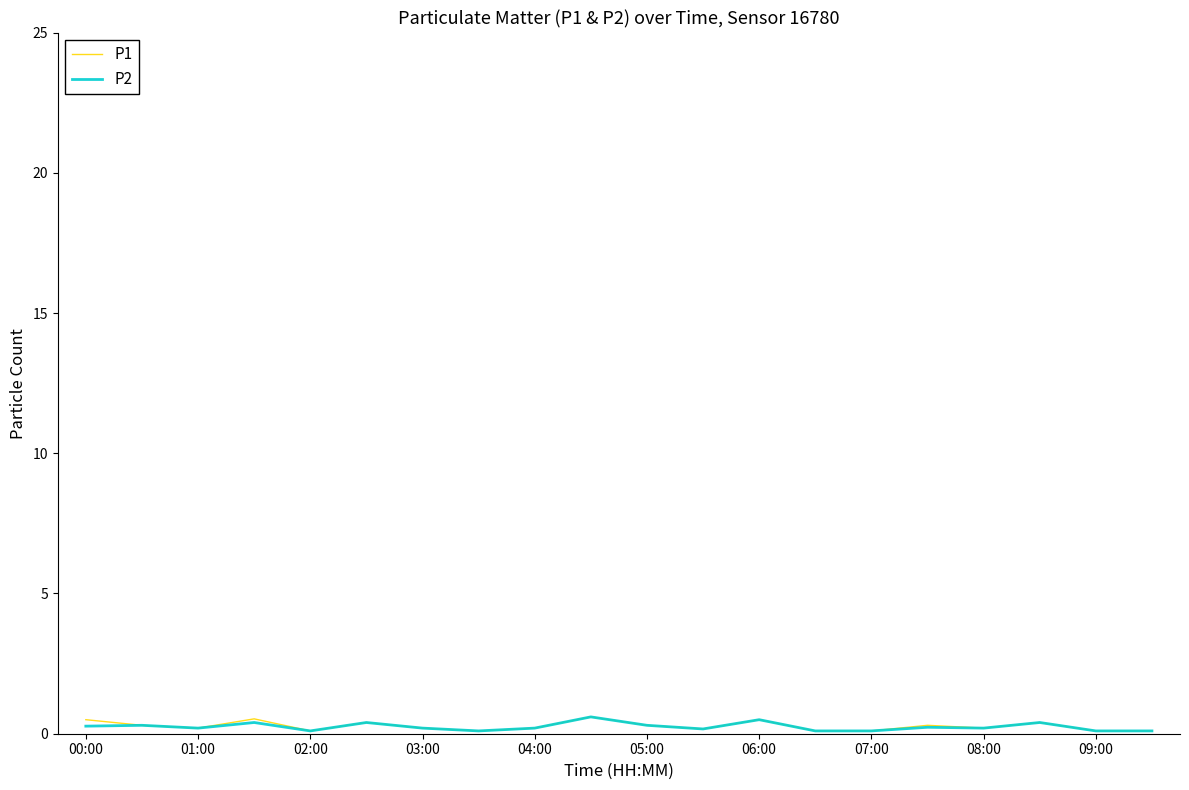

What is the highest value of the P2 series?

0.6